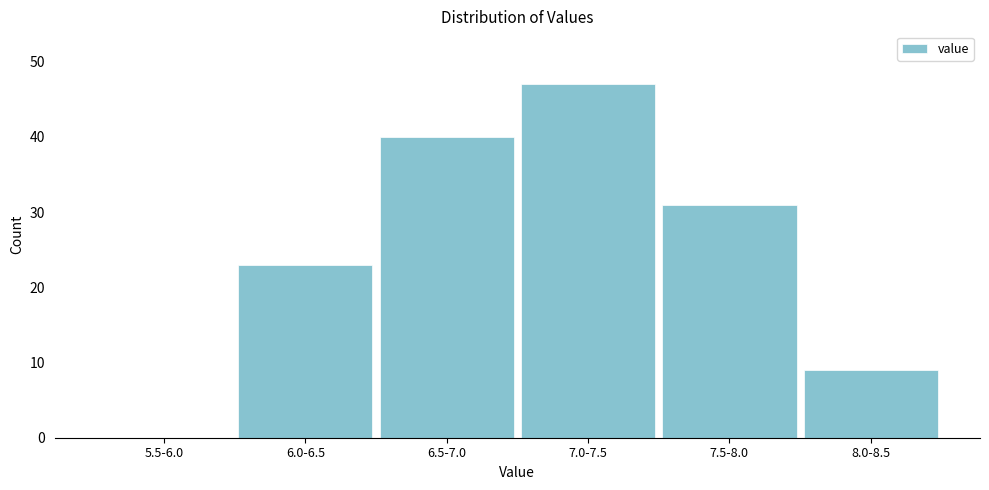

Reading right to left, transcribe all the data shown in this chart.

8.0-8.5=9	7.5-8.0=31	7.0-7.5=47	6.5-7.0=40	6.0-6.5=23	5.5-6.0=0